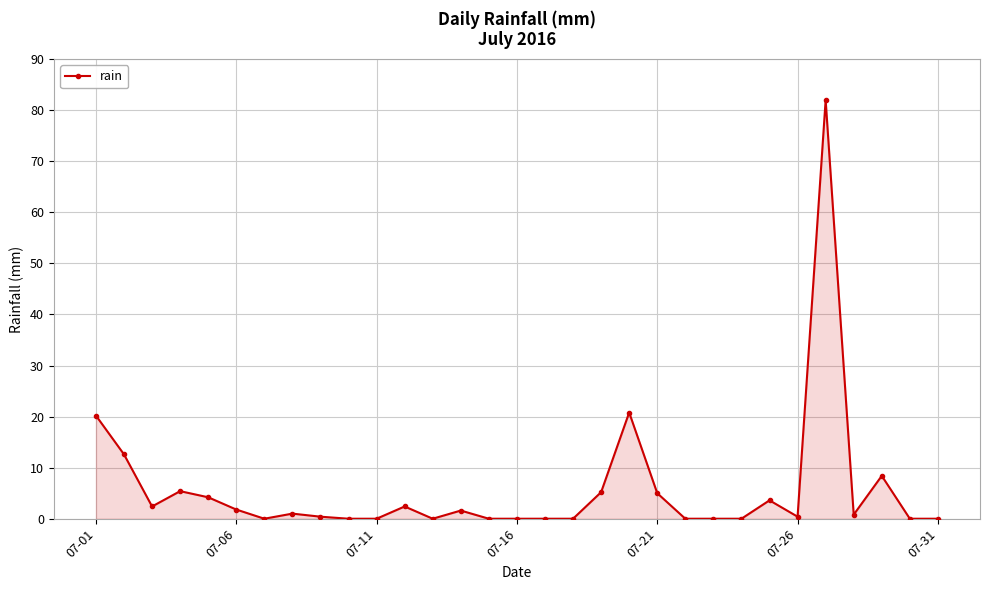

What is the maximum value shown in the chart?

82.0